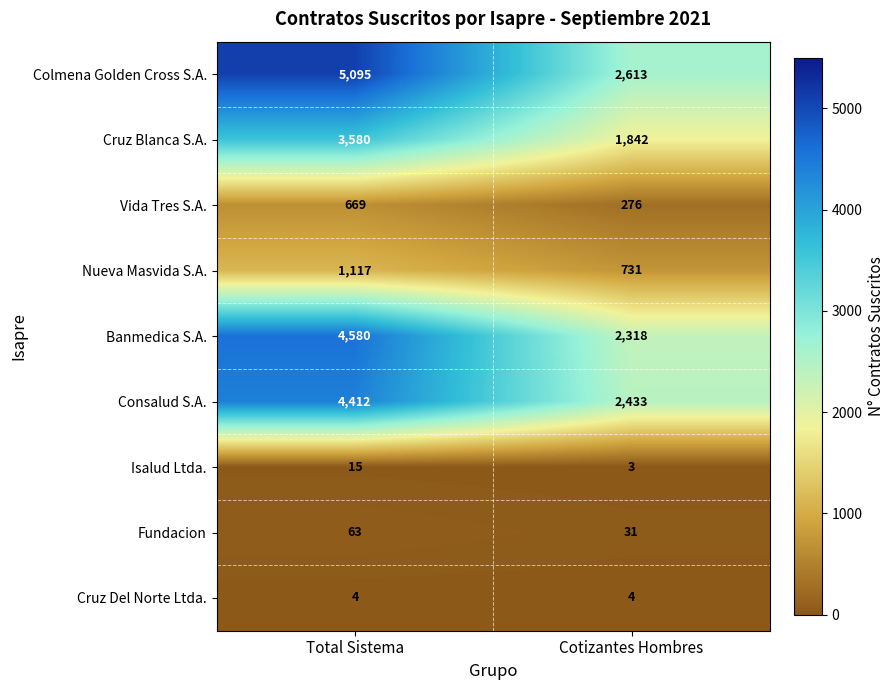

Which series has the largest range (max minus min)?

Colmena Golden Cross S.A.